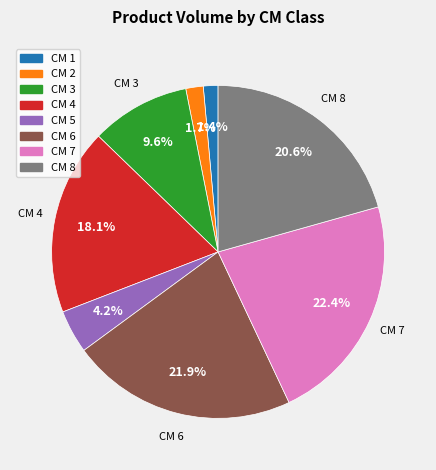

Is there a majority slice in this chart?

No